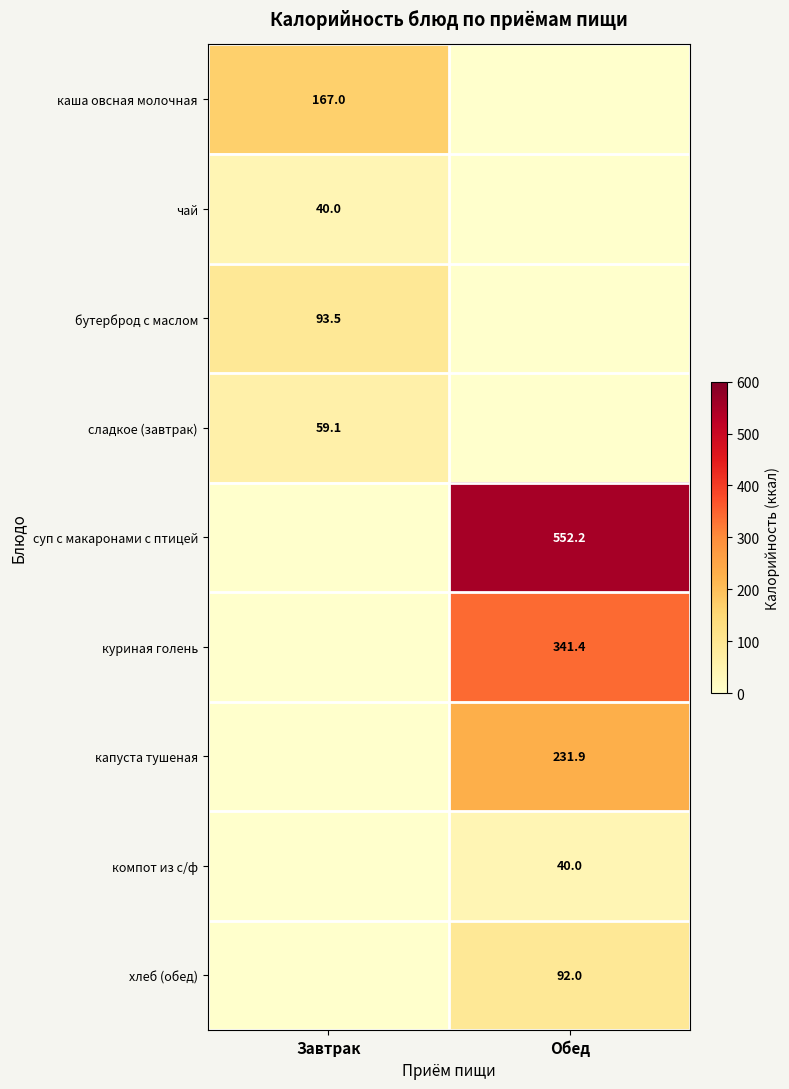

The value of куриная голень at Обед is 459.7. True or false?

False